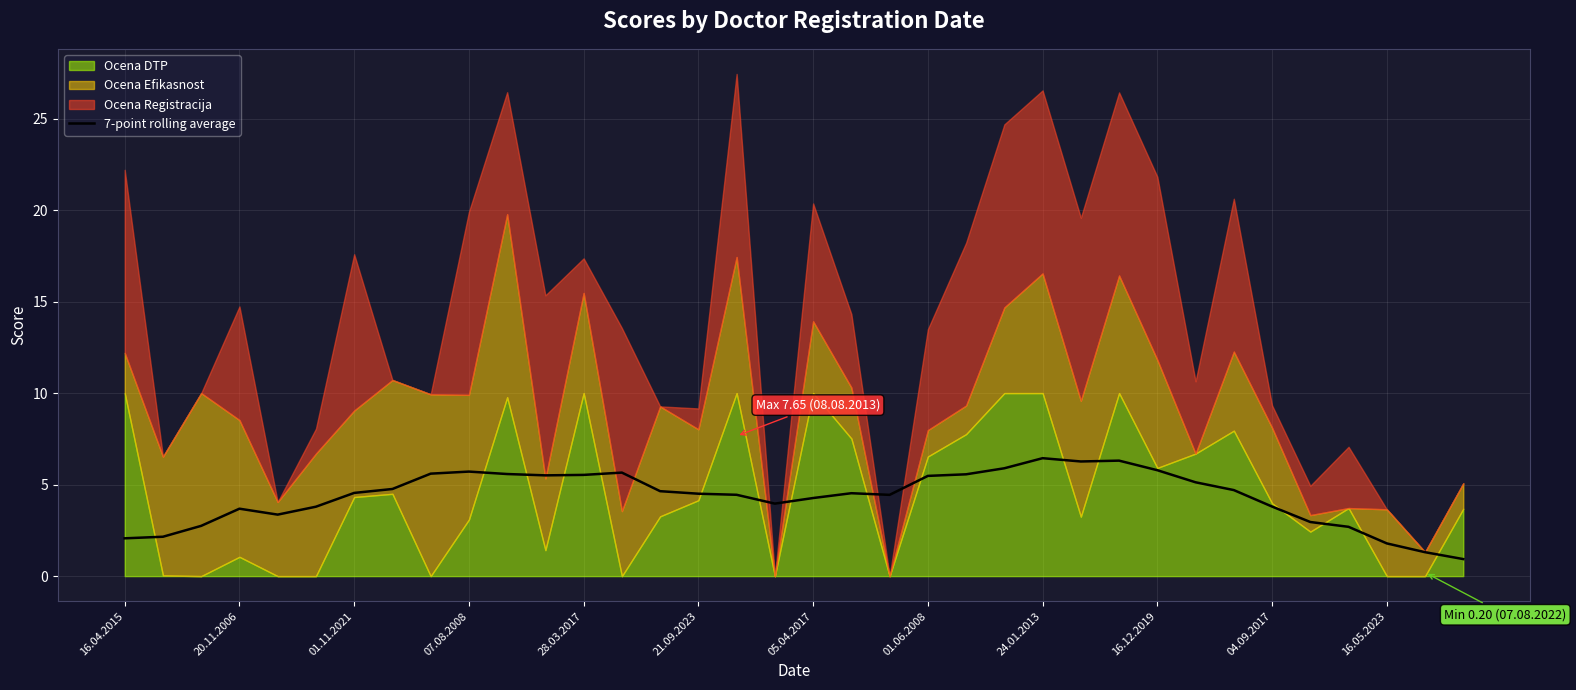

What position from the left is 20?

21